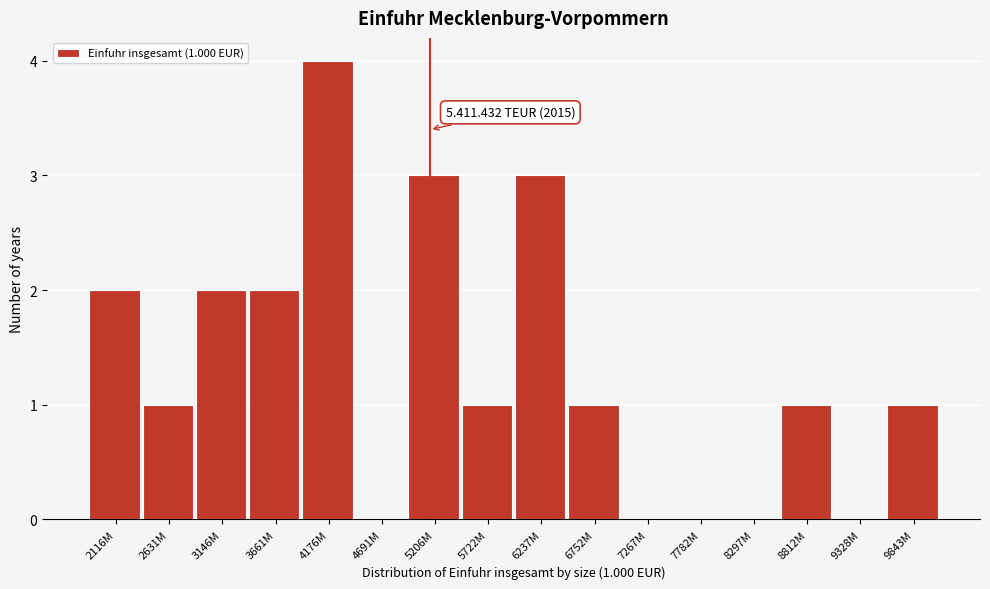

Reading left to right, transcribe all the data shown in this chart.

2116M=2	2631M=1	3146M=2	3661M=2	4176M=4	4691M=0	5206M=3	5722M=1	6237M=3	6752M=1	7267M=0	7782M=0	8297M=0	8812M=1	9328M=0	9843M=1